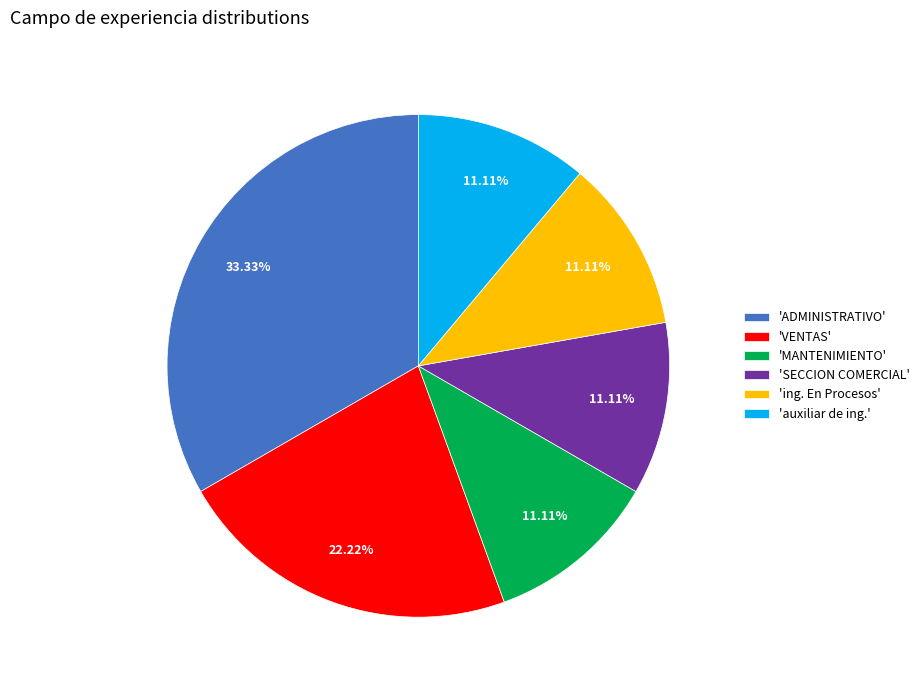

Which slice is the largest?

'ADMINISTRATIVO'